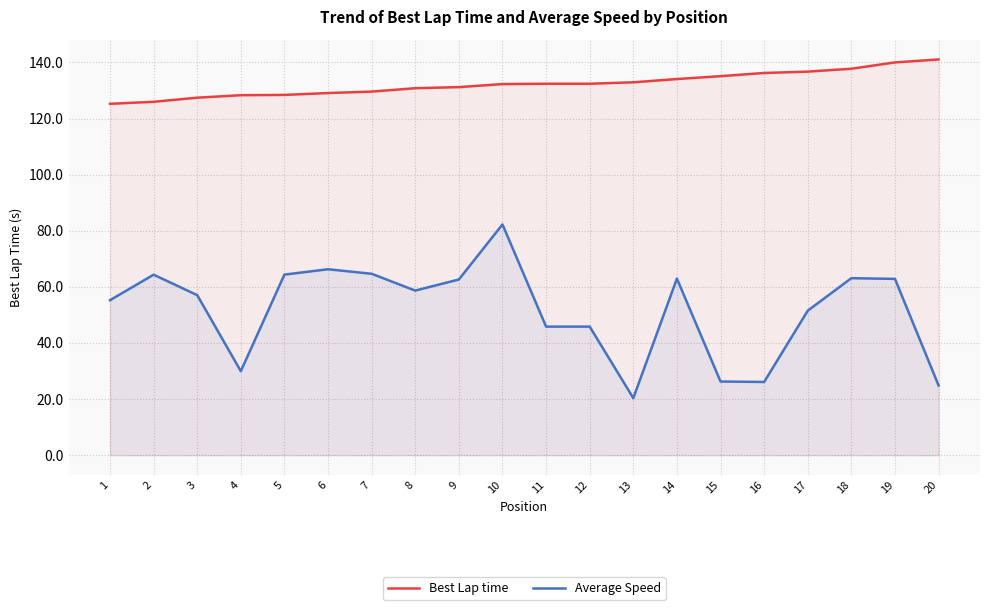

Is it true that Best Lap time equals 132.9 at 13?

True